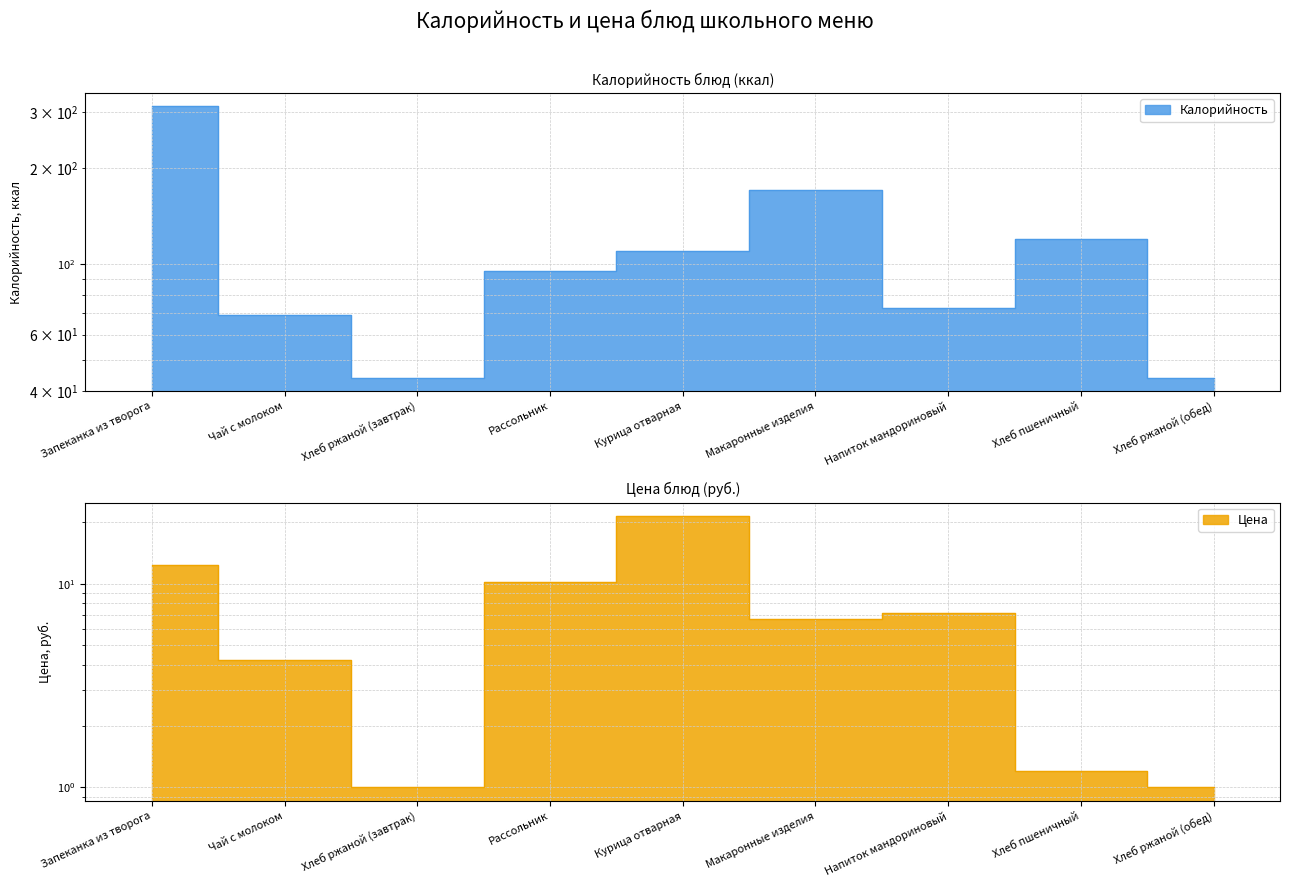

What is the minimum value shown in the chart?

1.0